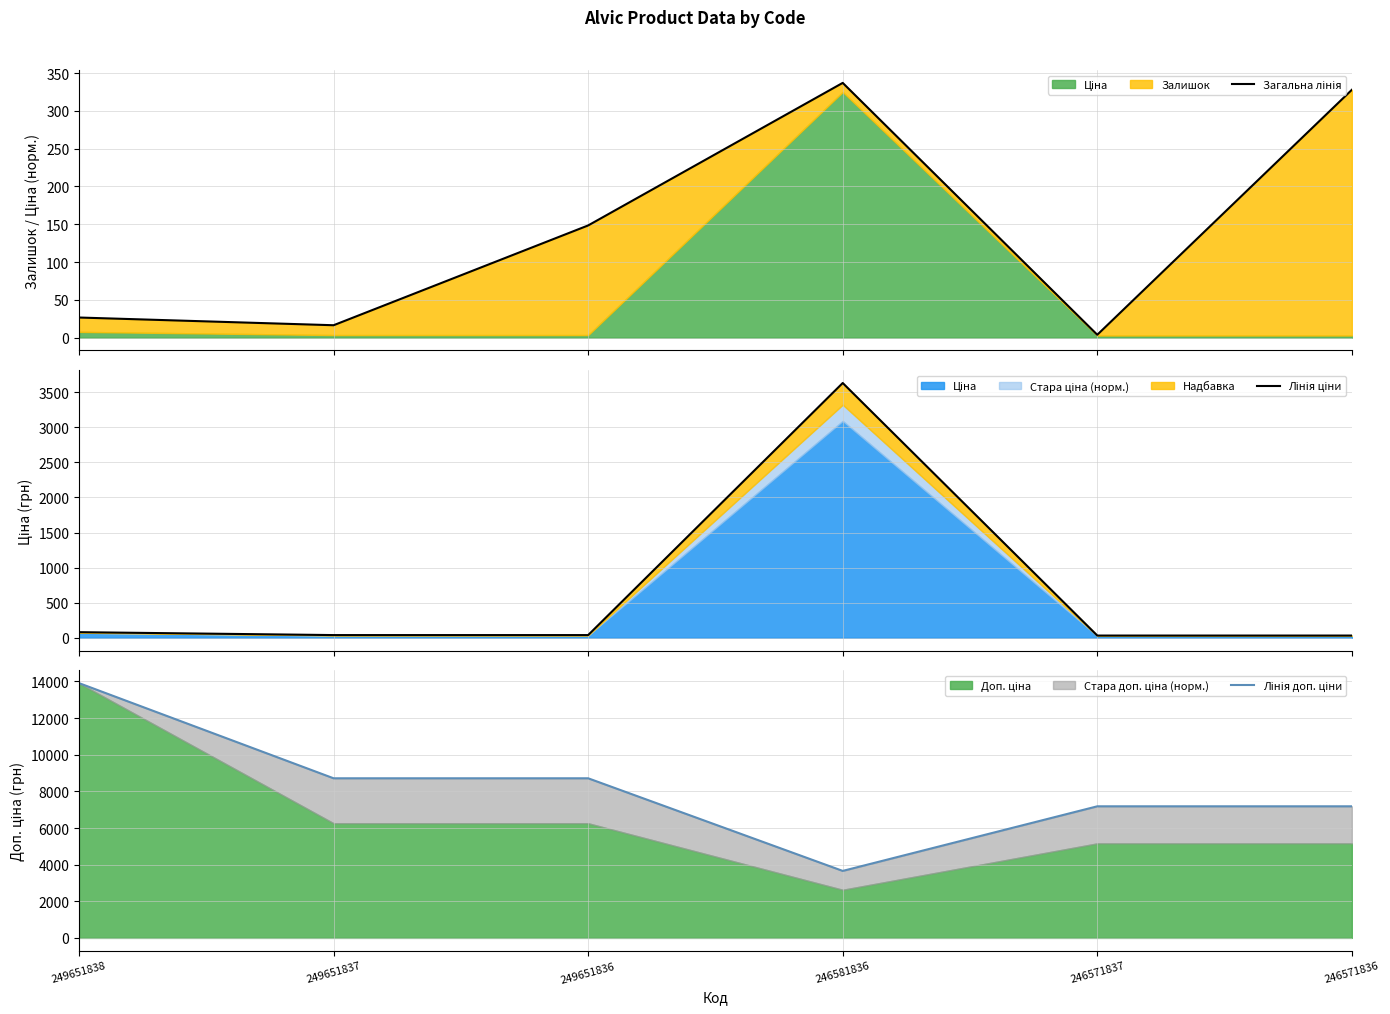

What is the sum of all Загальна лінія values?

860.2